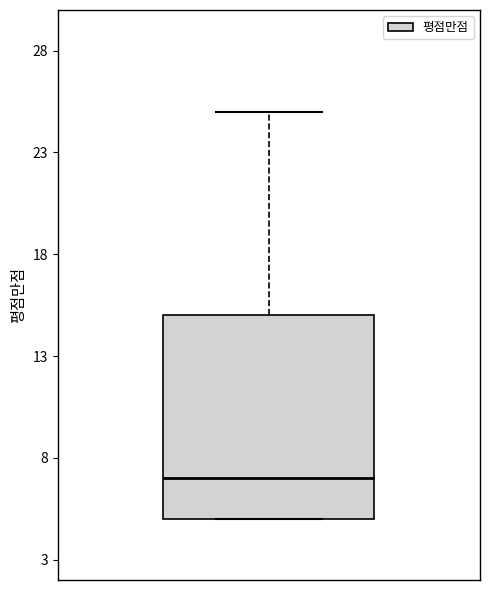

Read this box plot against the y-axis: the position of the median line, the range covered by the box, and the ends of both whiskers. The values are not printed on the chart, so give them approximately, as read against the axis.

median 7, box 5 to 15, whiskers 5 to 25